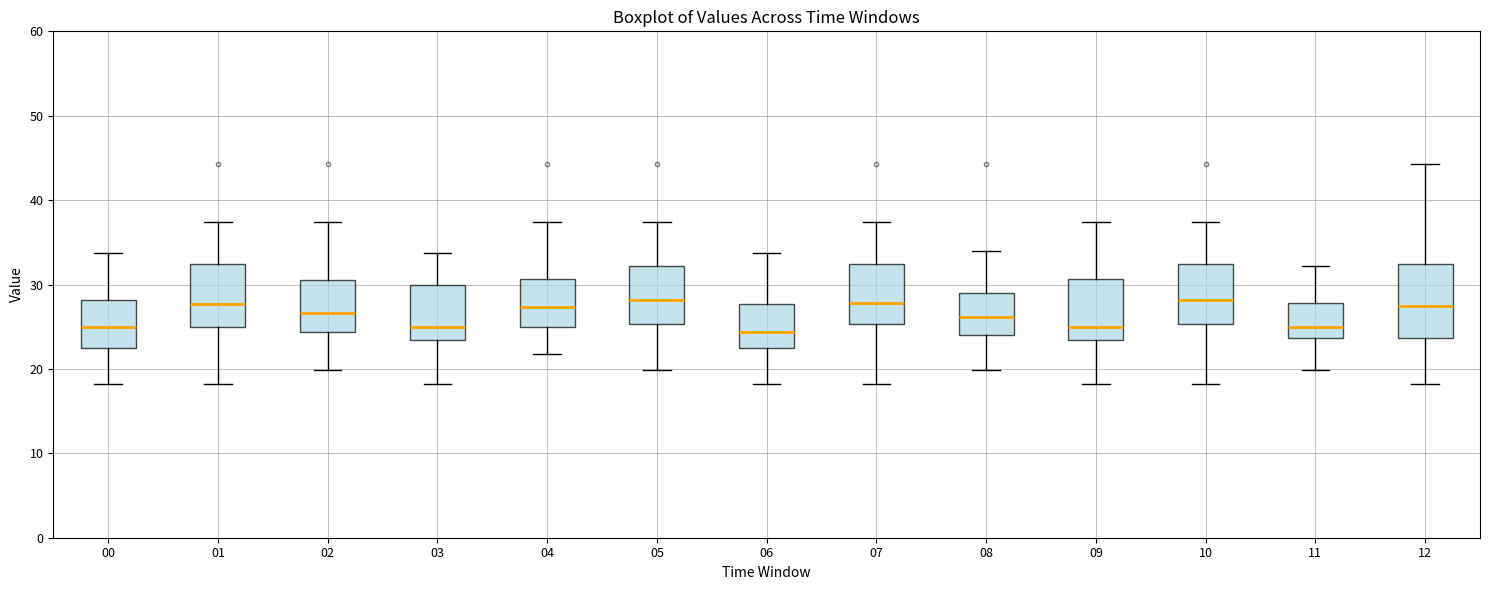

Where does the lower whisker of the box at x = 07 end on the y-axis? The values are not printed on the chart, so give them approximately, as read against the axis.

18